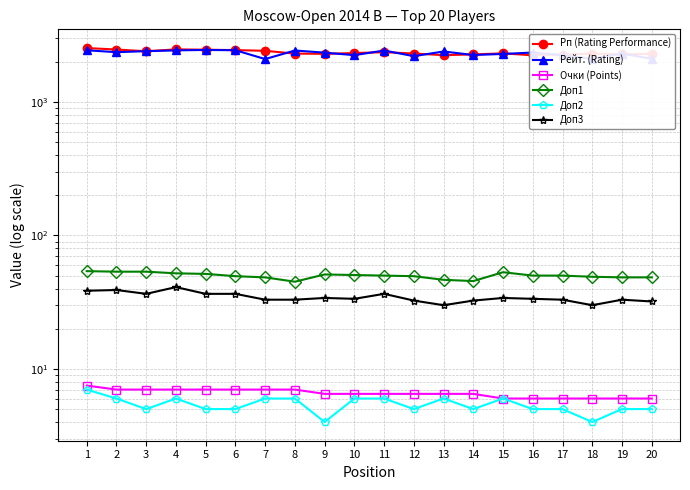

Where is Рп (Rating Performance) nearest to the value 2384?

3